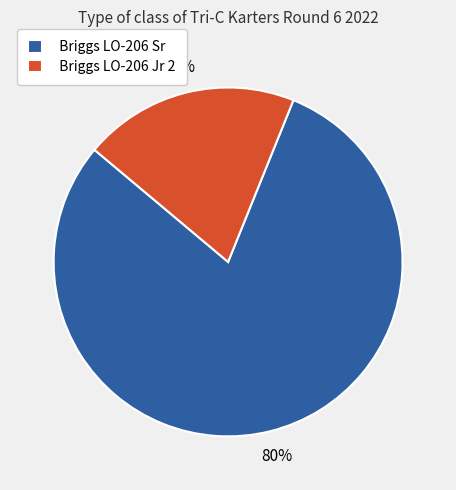

Approximately how many times larger is the value at Briggs LO-206 Sr compared to Briggs LO-206 Jr 2?

4.0